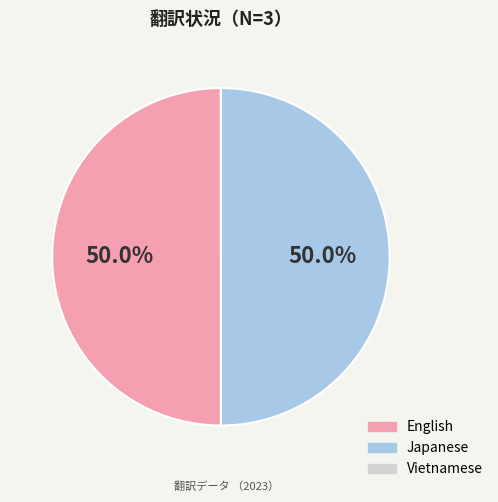

What portion of the pie excludes Japanese?

50.0%